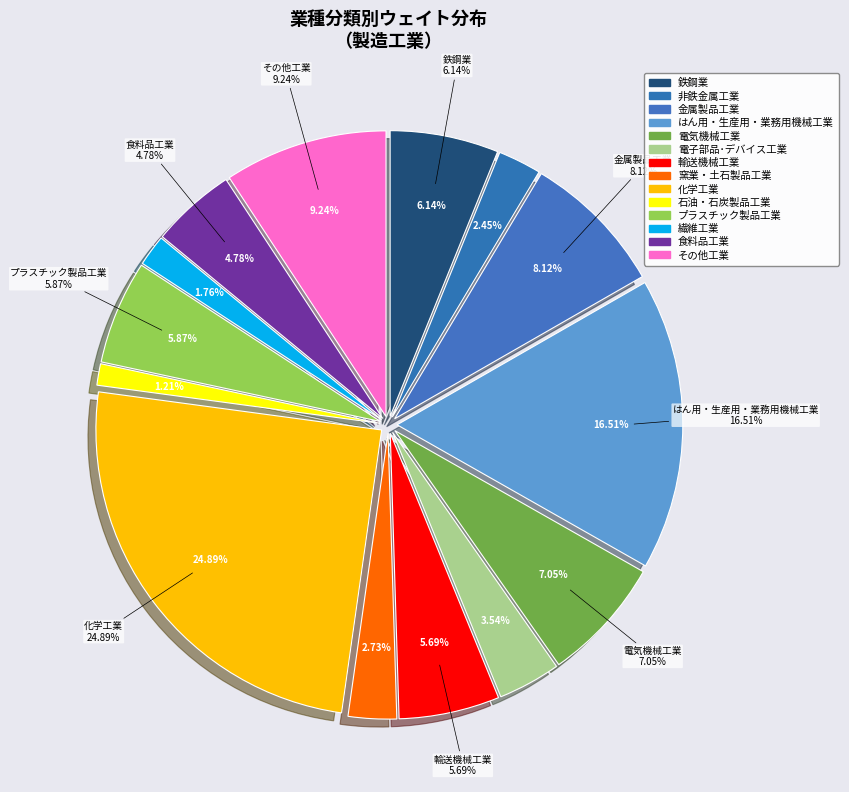

To the nearest percent, what is the combined percentage of 繊維工業 and プラスチック製品工業?

8%